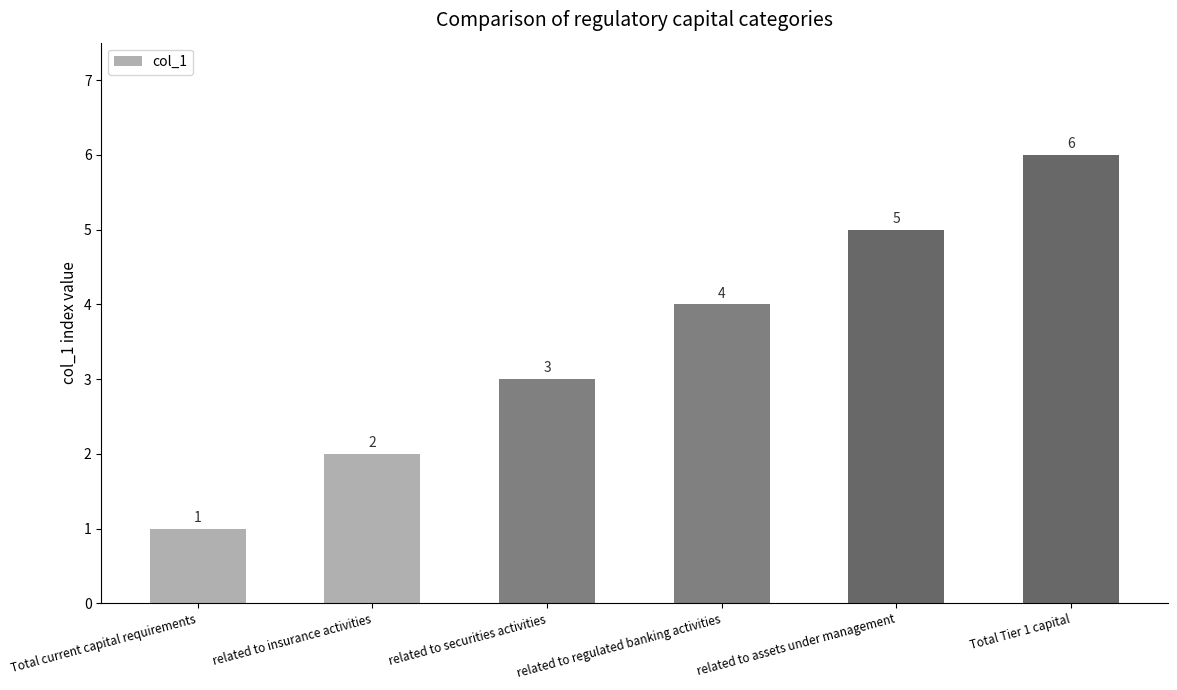

Where is the data nearest to the value 3?

related to securities activities